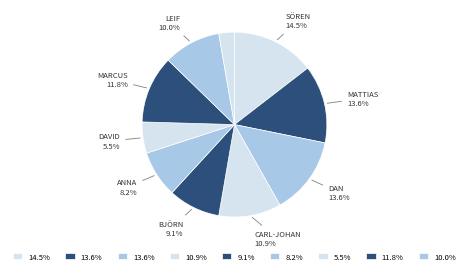

Rank the categories by value from highest to lowest.

Sören Bystedt, Mattias Adolfsson, Dan Andersson, Marcus Claeson, Carl-Johan Jacobsson, Leif Jonsson, Björn Andersson, Anna Persson, David Olofsson, Asbjörn Dahlin